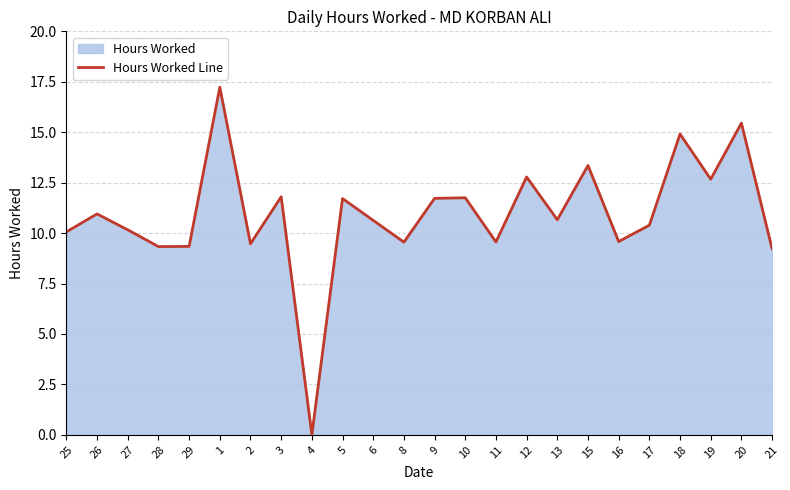

Reading left to right, list all the values displayed in this chart.

25=10.1	26=10.9	27=10.2	28=9.3	29=9.3	1=17.2	2=9.5	3=11.8	4=0.0	5=11.7	6=10.6	8=9.6	9=11.7	10=11.8	11=9.6	12=12.8	13=10.7	15=13.3	16=9.6	17=10.4	18=14.9	19=12.7	20=15.4	21=9.2